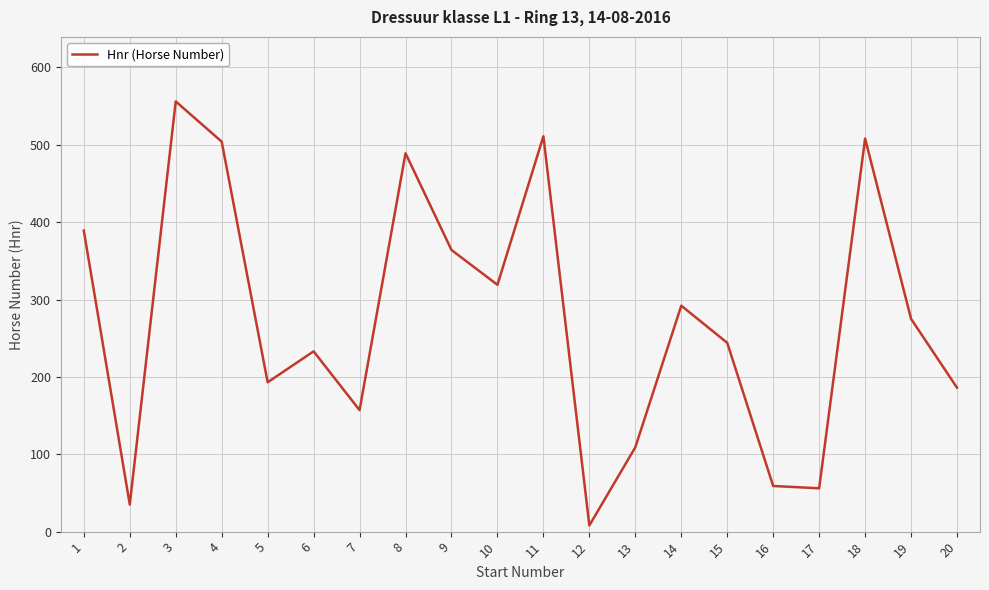

At which label is the value closest to 282?

19